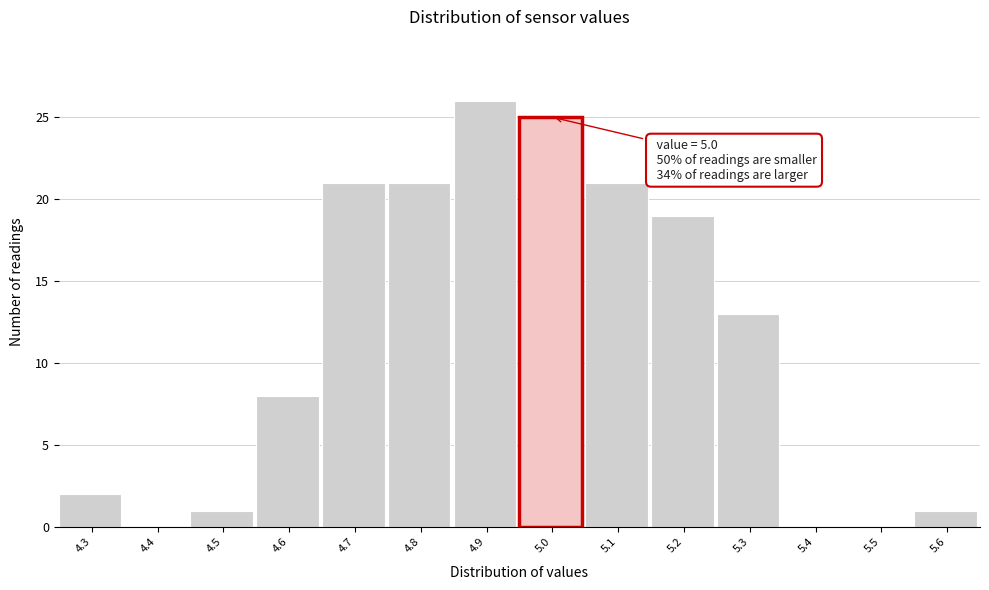

Which range on the x-axis has the tallest bar?

4.85 to 4.95